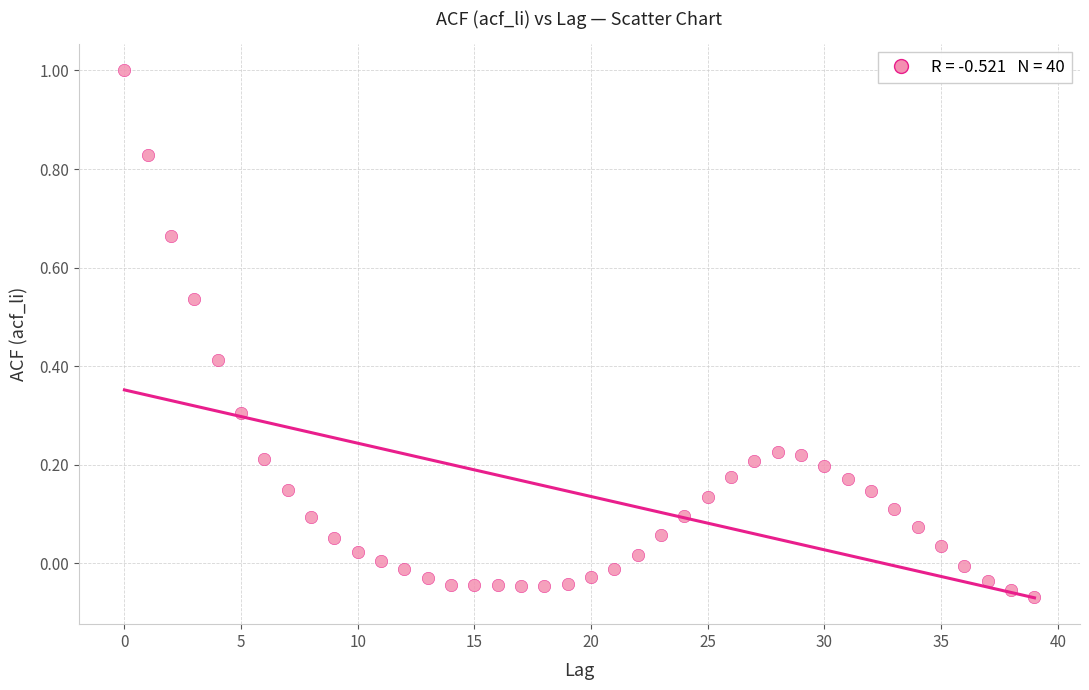

What is the range of Y values (max minus min)?

1.1